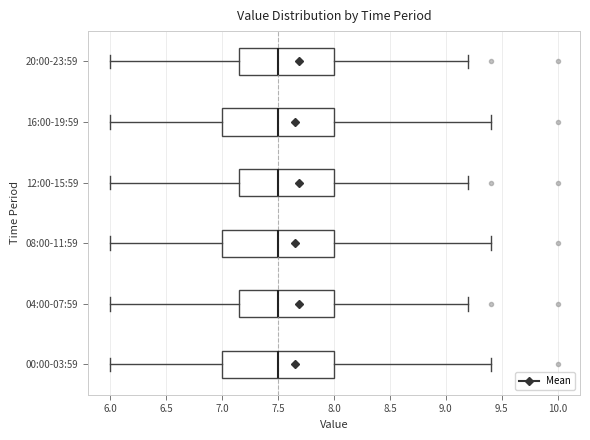

Reading bottom to top, read every box against the x-axis: the position of its median line, the range the box covers, and the ends of its whiskers. The values are not printed on the chart, so give them approximately, as read against the axis.

00:00-03:59: median 7.50, box 7.00 to 8.00, whiskers 6.00 to 9.40
04:00-07:59: median 7.50, box 7.15 to 8.00, whiskers 6.00 to 9.20
08:00-11:59: median 7.50, box 7.00 to 8.00, whiskers 6.00 to 9.40
12:00-15:59: median 7.50, box 7.15 to 8.00, whiskers 6.00 to 9.20
16:00-19:59: median 7.50, box 7.00 to 8.00, whiskers 6.00 to 9.40
20:00-23:59: median 7.50, box 7.15 to 8.00, whiskers 6.00 to 9.20